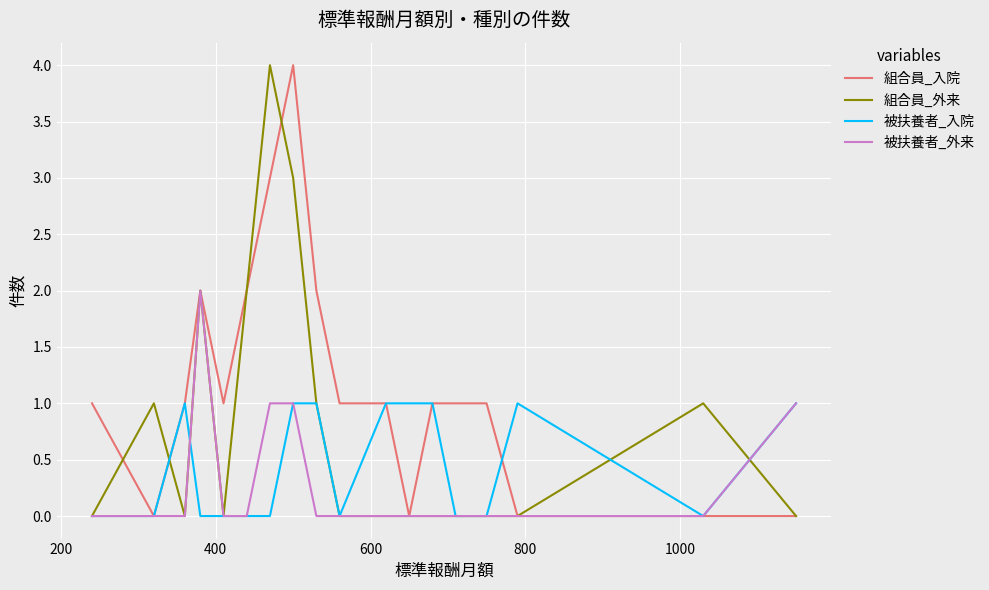

What is the sum of all 被扶養者_外来 values?

5